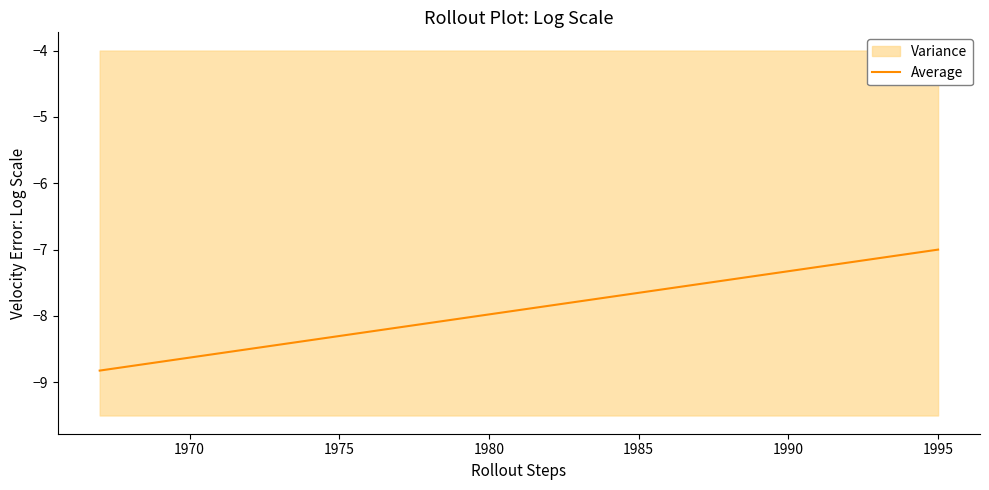

Is this an area chart (filled region under the line)?

No